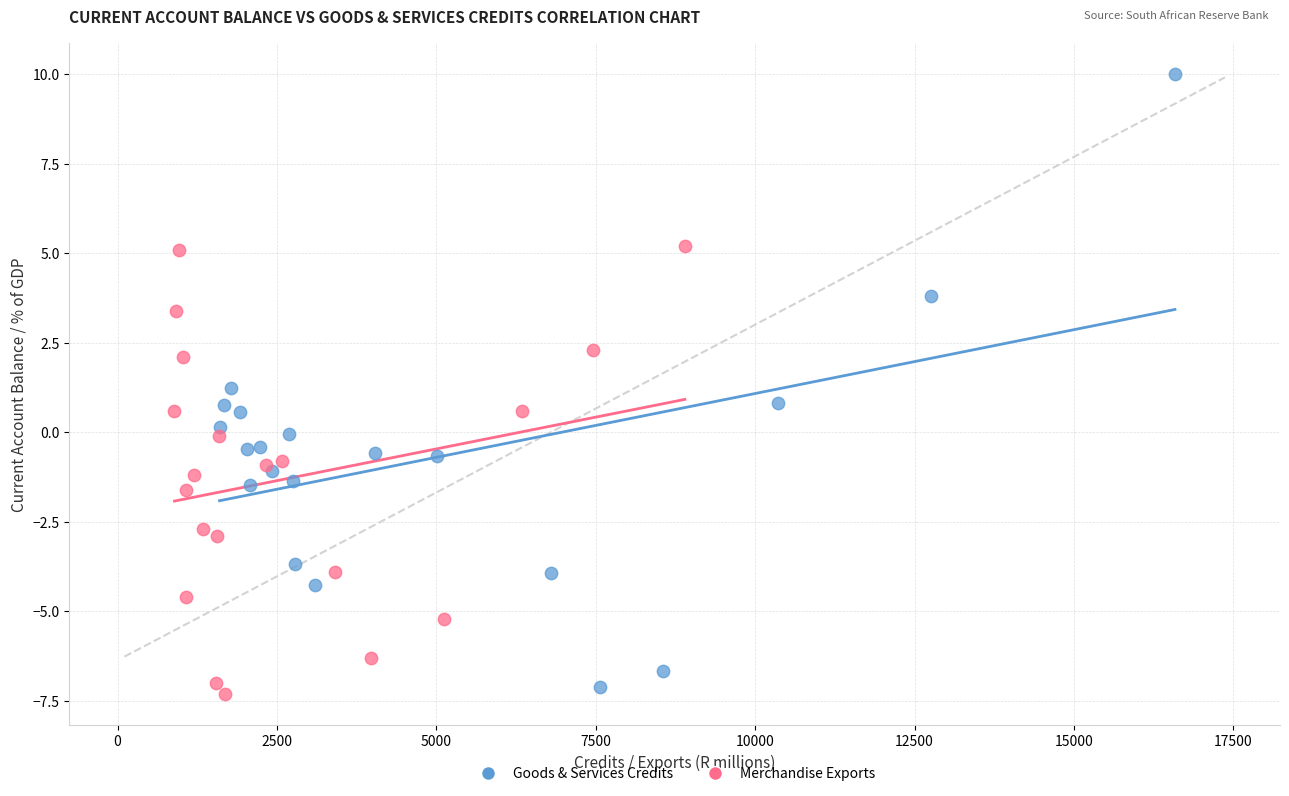

Which series reaches the maximum Y coordinate?

Goods & Services Credits